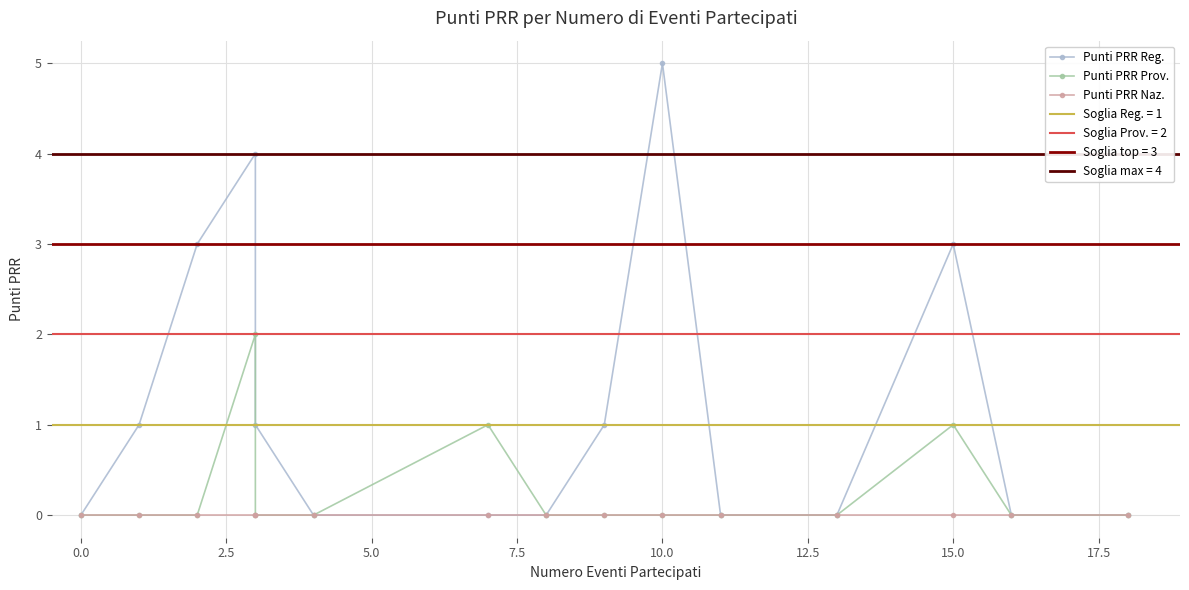

True or false: Punti PRR Naz. and Punti PRR Prov. cross at least once.

False